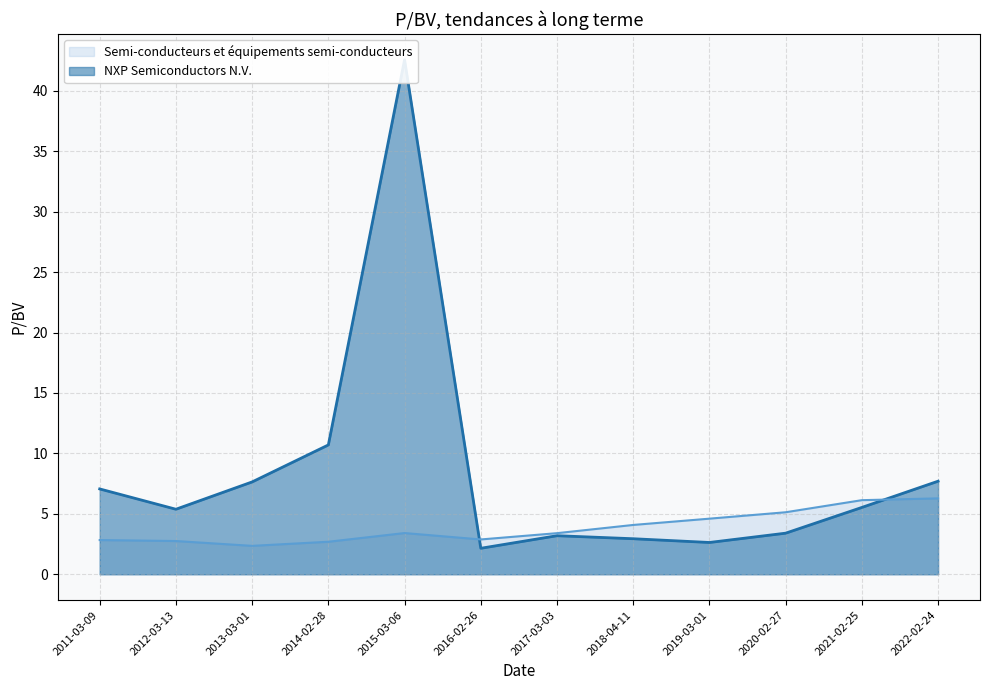

The NXP Semiconductors N.V. series shows 42.6 at 2015-03-06. True or false?

True